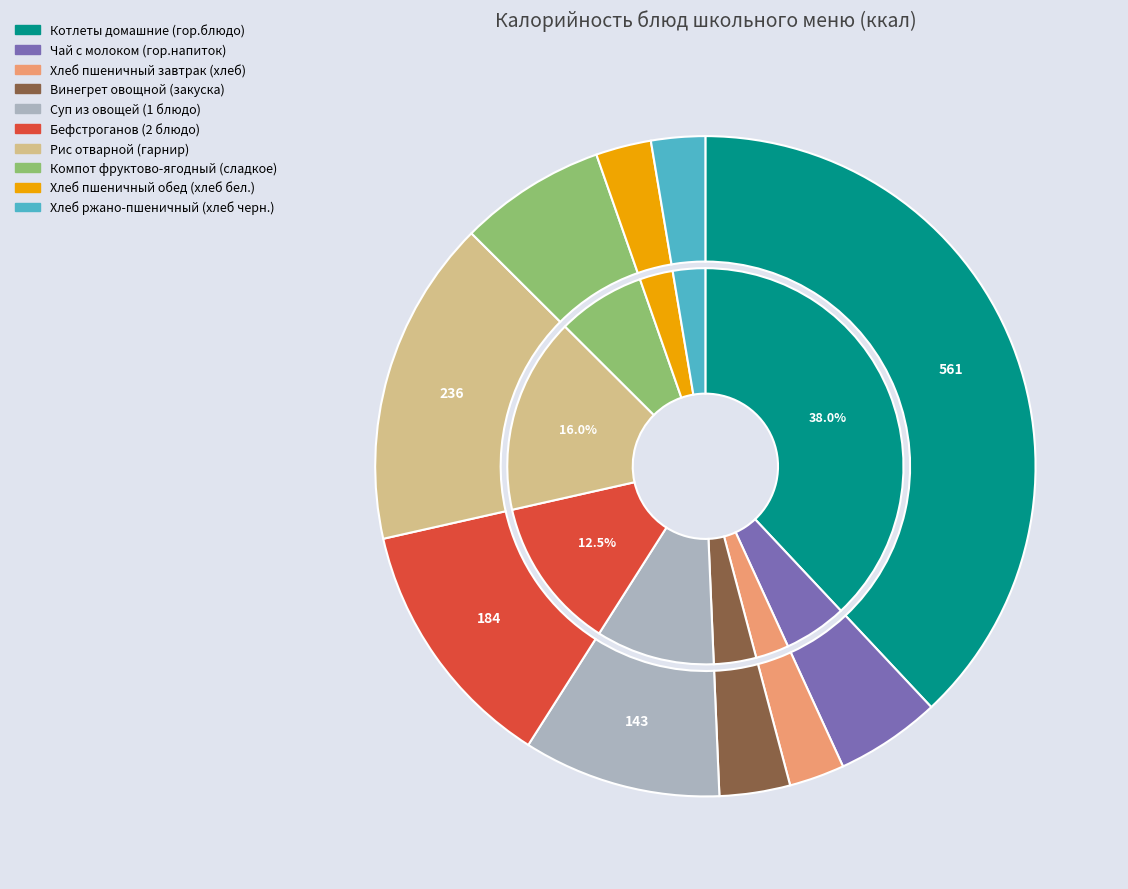

What percentage is the Компот фруктово-ягодный (сладкое) slice, to the nearest percent?

7%